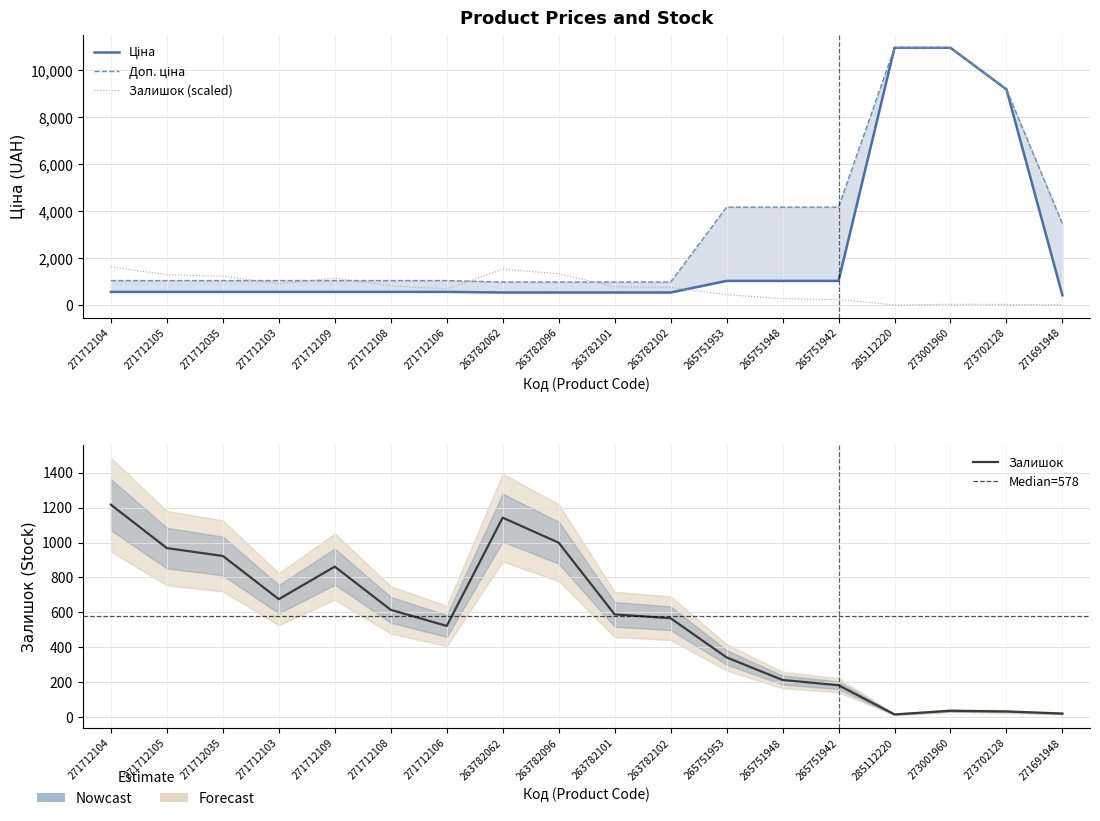

Between 263782096 and 265751953, which is larger?

265751953